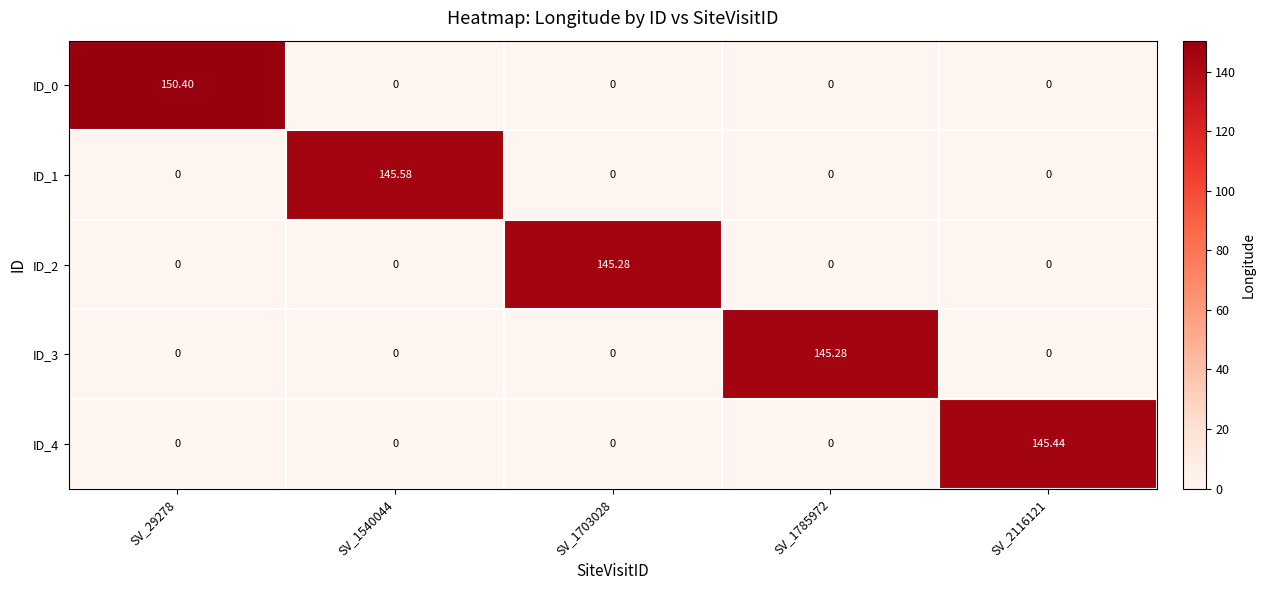

At SV_2116121, list the series in order from smallest to largest.

ID_0, ID_1, ID_2, ID_3, ID_4